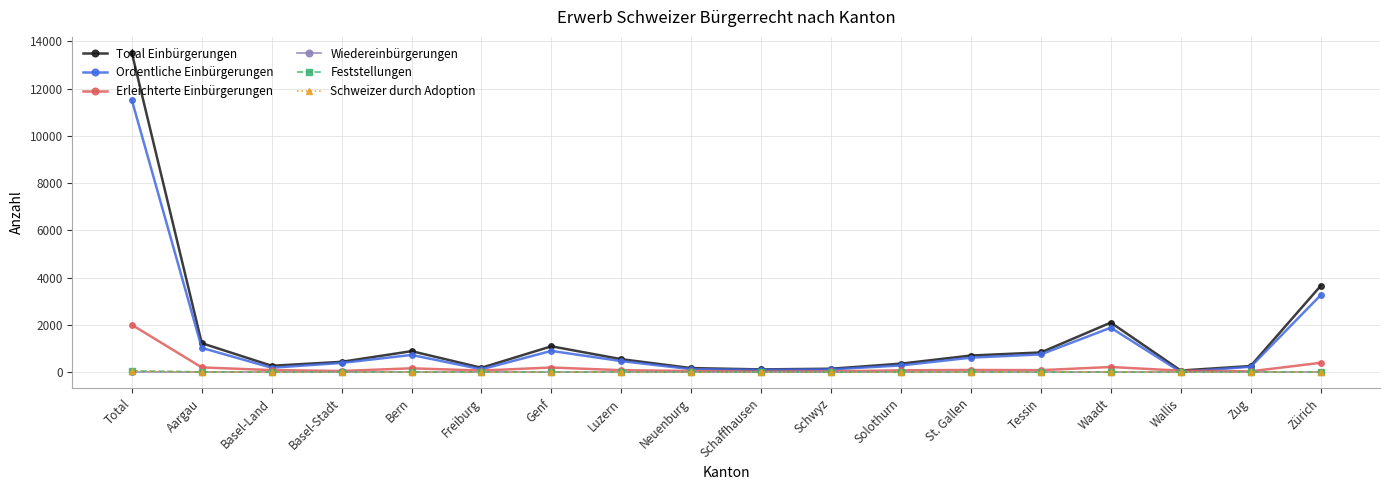

Where does the Erleichterte Einbürgerungen series first go above 82?

Total